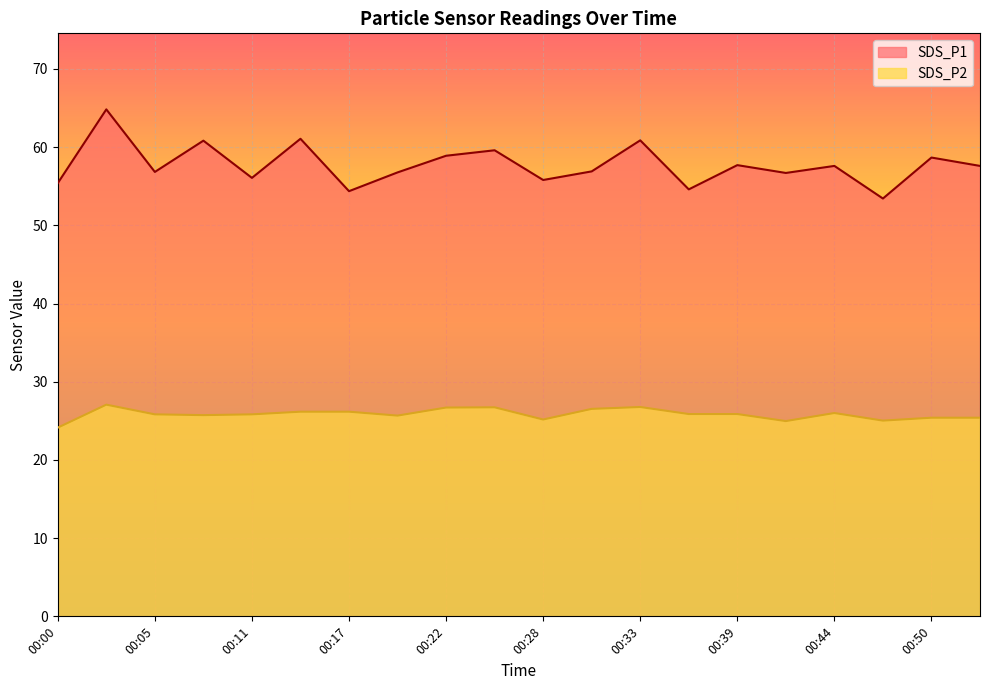

At which label does SDS_P1 first exceed 57?

00:03